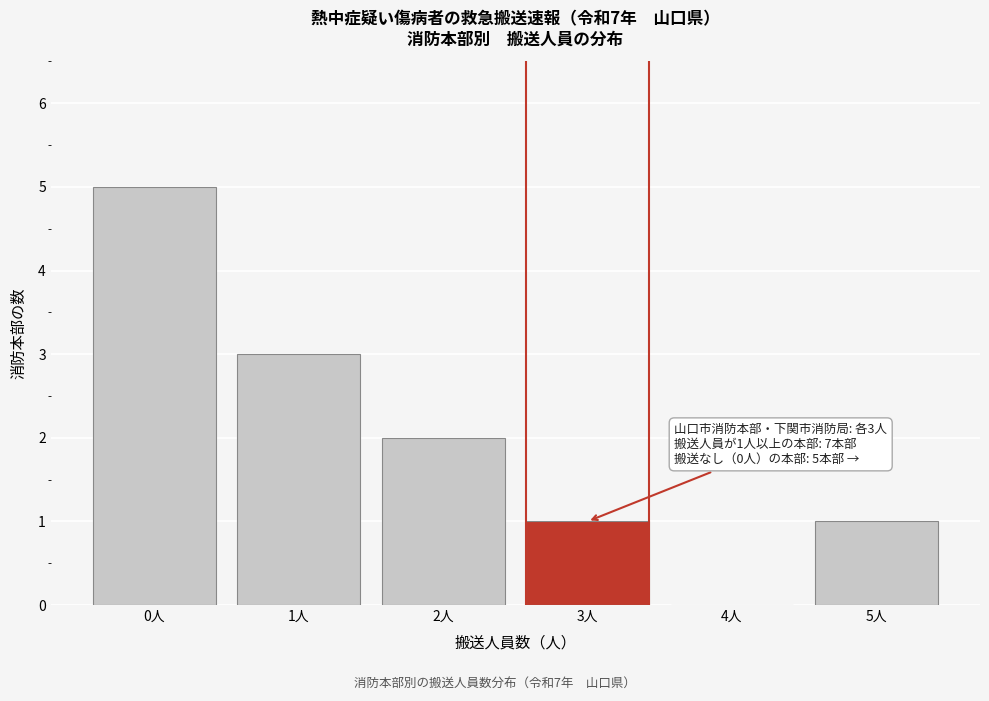

Reading left to right, what are all the values shown in this chart?

0人=5	1人=3	2人=2	3人=1	4人=0	5人=1